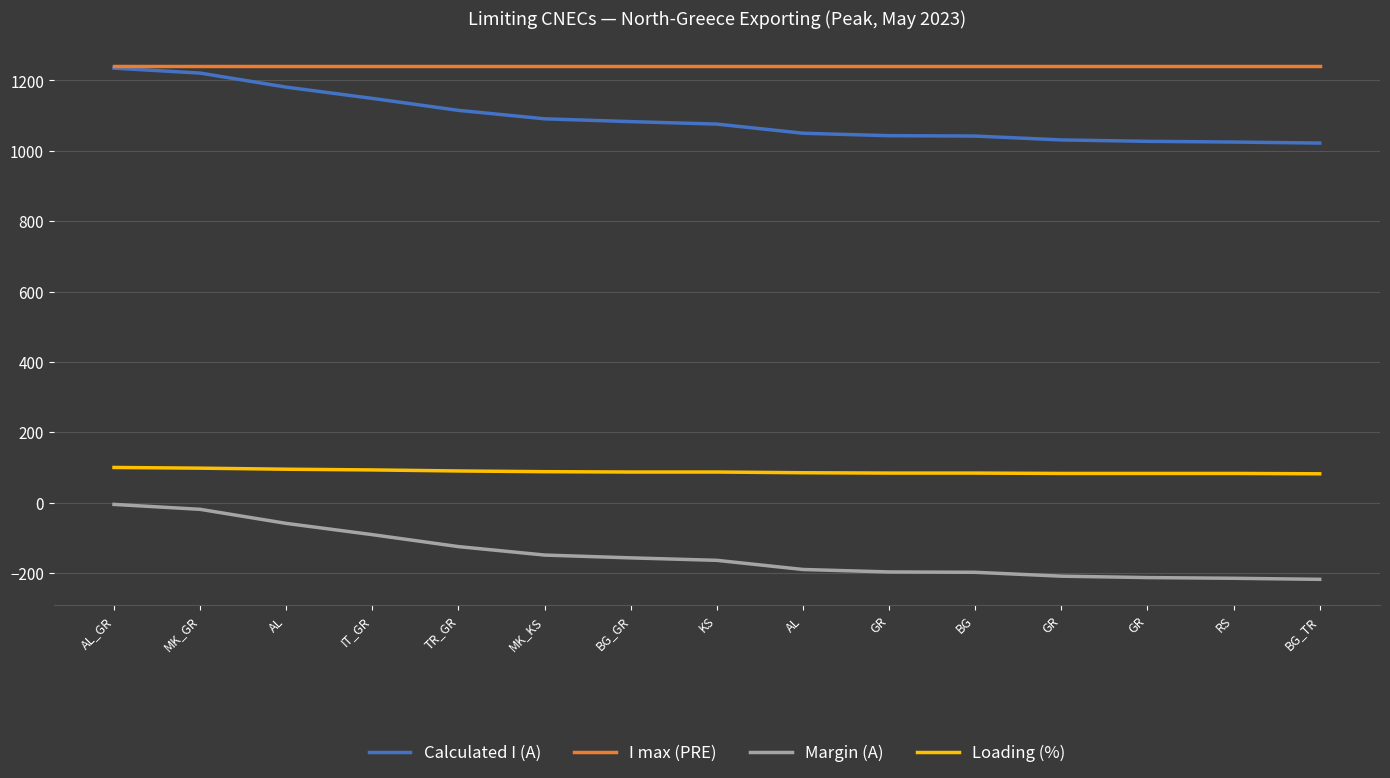

The value of Loading (%) at RS is 83. True or false?

True